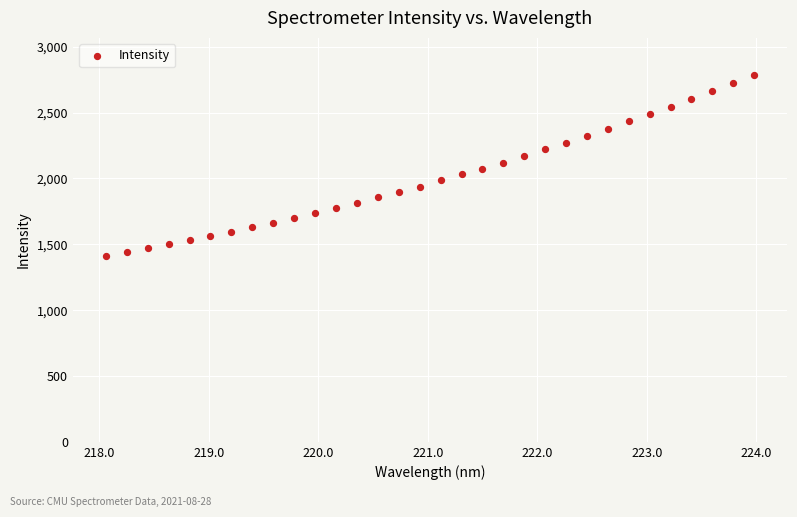

What is the range of Y values (max minus min)?

1375.3